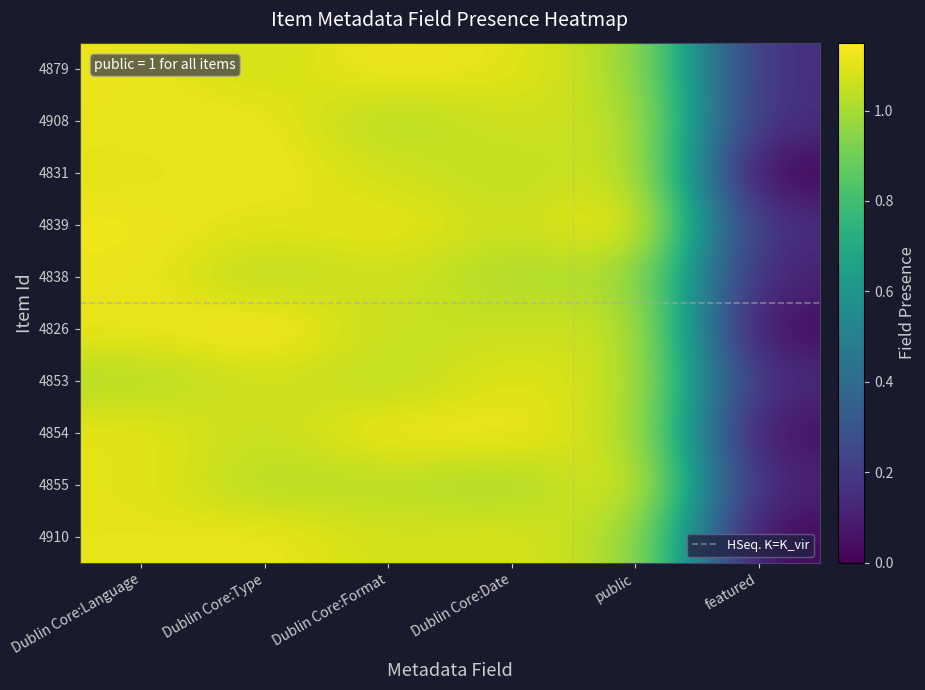

Reading left to right, what are all the values shown in this chart?

4879: 1.1	1.1	1.1	1.0	1.1	0.0
4908: 1.0	1.1	1.0	1.1	1.1	0.1
4831: 1.1	1.0	1.1	1.1	1.1	0.0
4839: 1.1	1.1	1.1	1.1	1.0	0.0
4838: 1.1	1.1	1.1	1.1	1.1	0.1
4826: 1.1	1.1	1.0	1.1	1.1	0.0
4853: 1.1	1.1	1.0	1.1	1.1	0.1
4854: 1.1	1.0	1.1	1.0	1.0	0.1
4855: 1.1	1.1	1.1	1.1	1.0	0.1
4910: 1.1	1.0	1.0	1.0	1.1	0.1